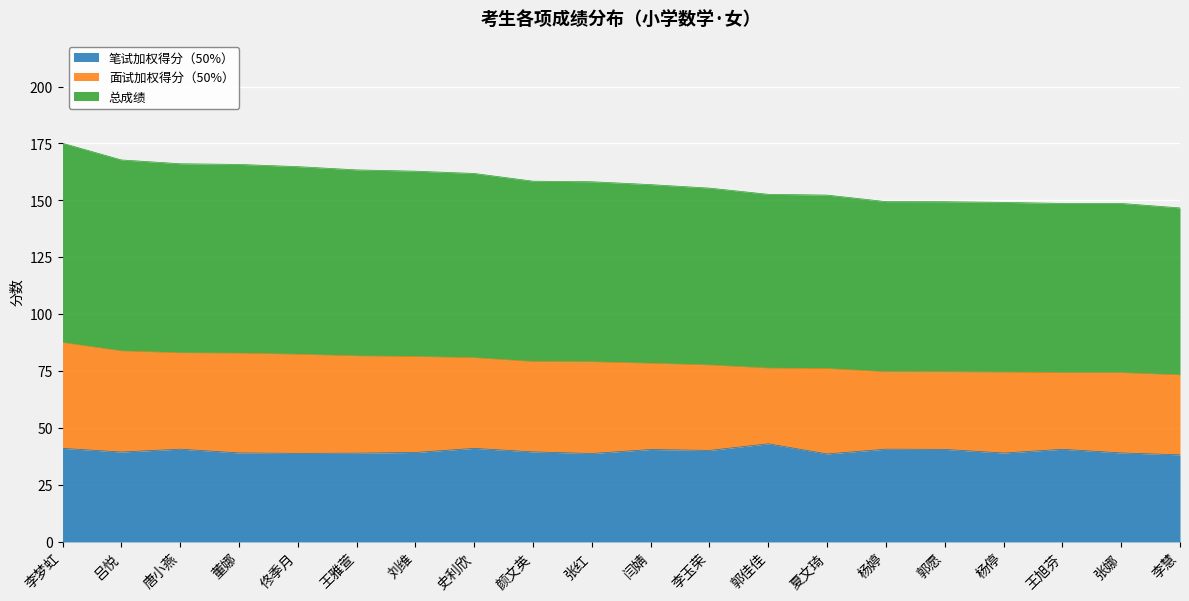

How many data points in 笔试加权得分（50%） are above 39?

15